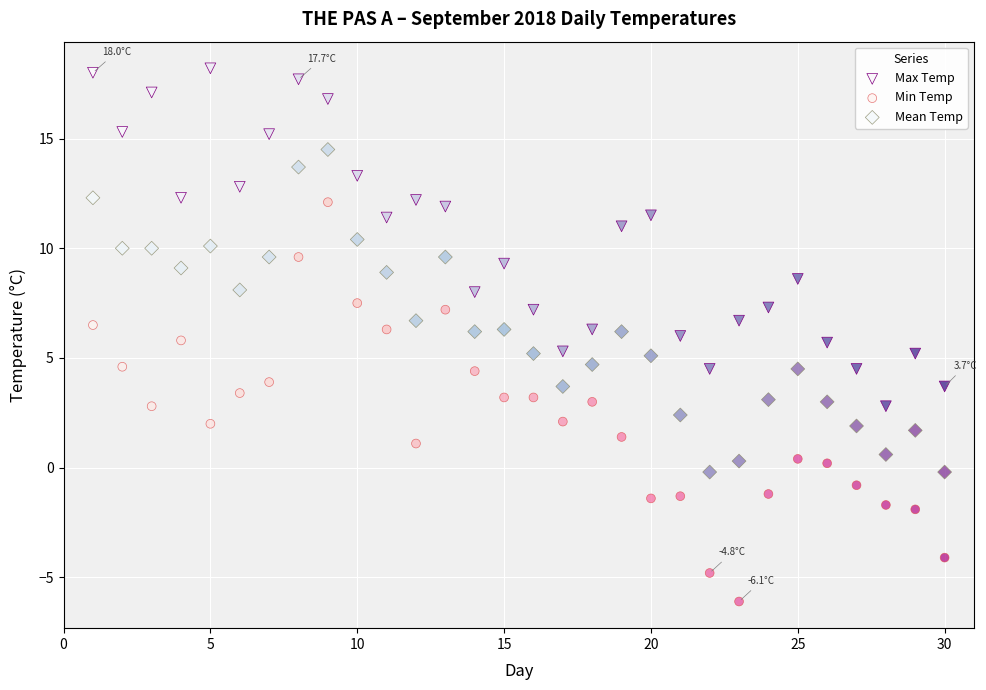

What are all the series names shown in the legend?

Max Temp, Min Temp, Mean Temp